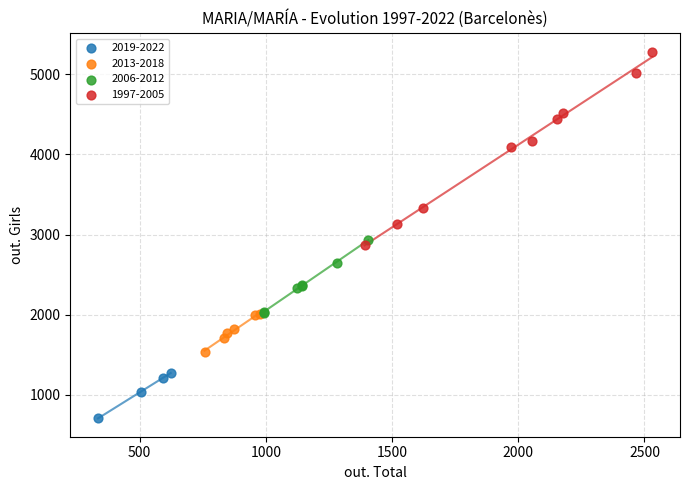

Which series reaches the minimum Y coordinate?

2019-2022